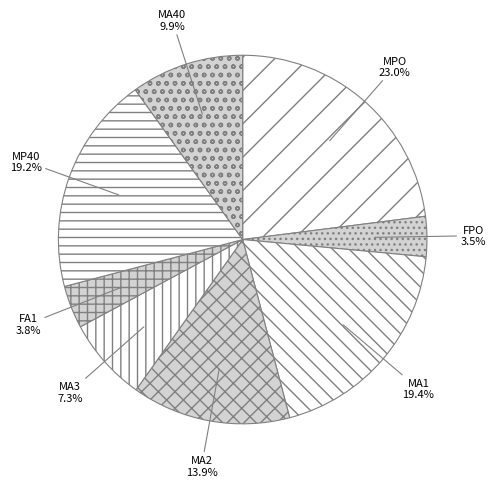

What portion of the pie excludes FPO?

96.5%